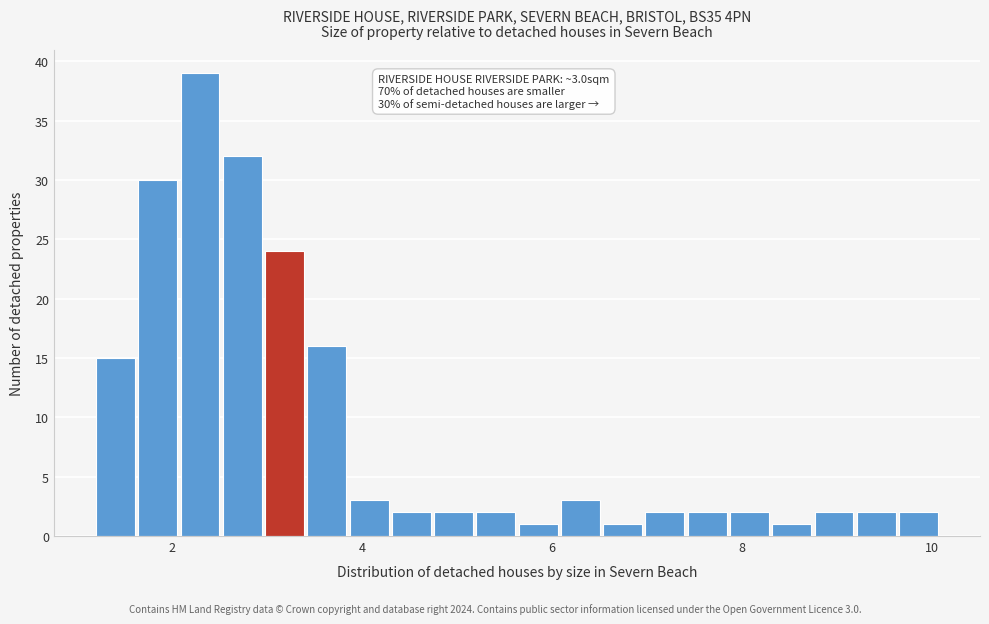

Read against the x-axis, roughly where is the centre of the tallest bar?

2.2